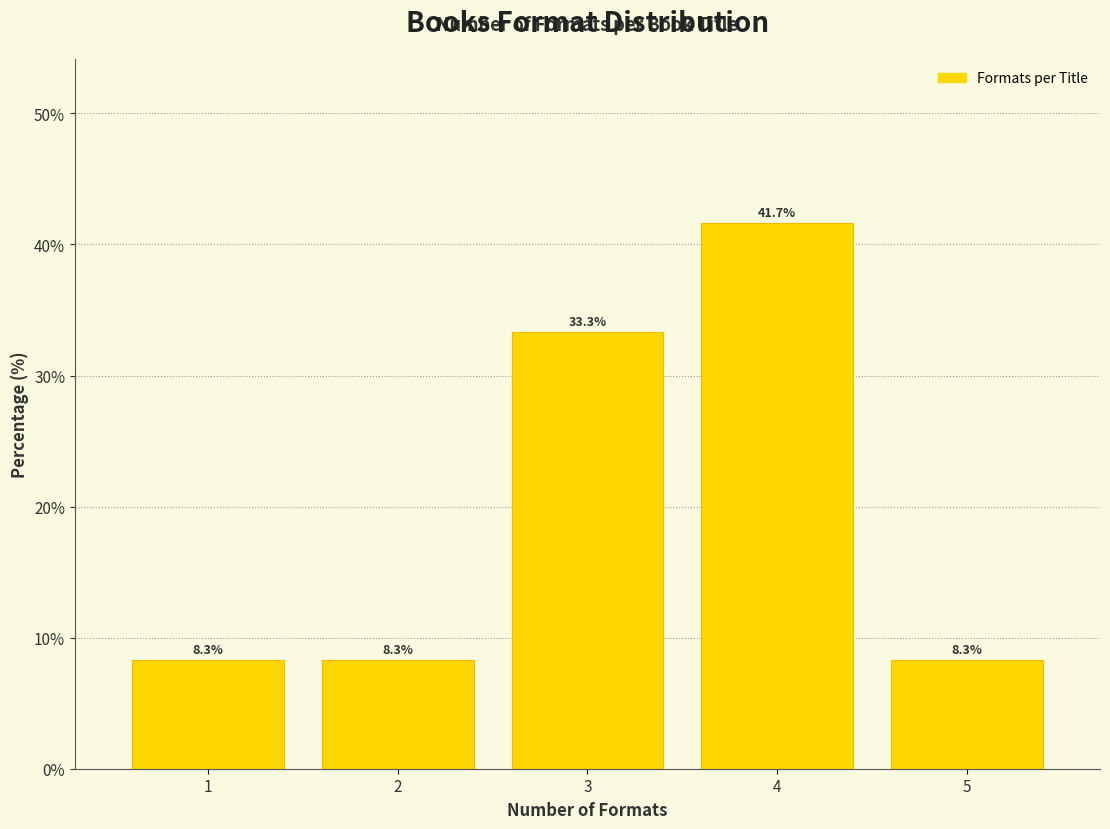

How tall is the bar that spans 1.5 to 2.5 on the x-axis?

8.3